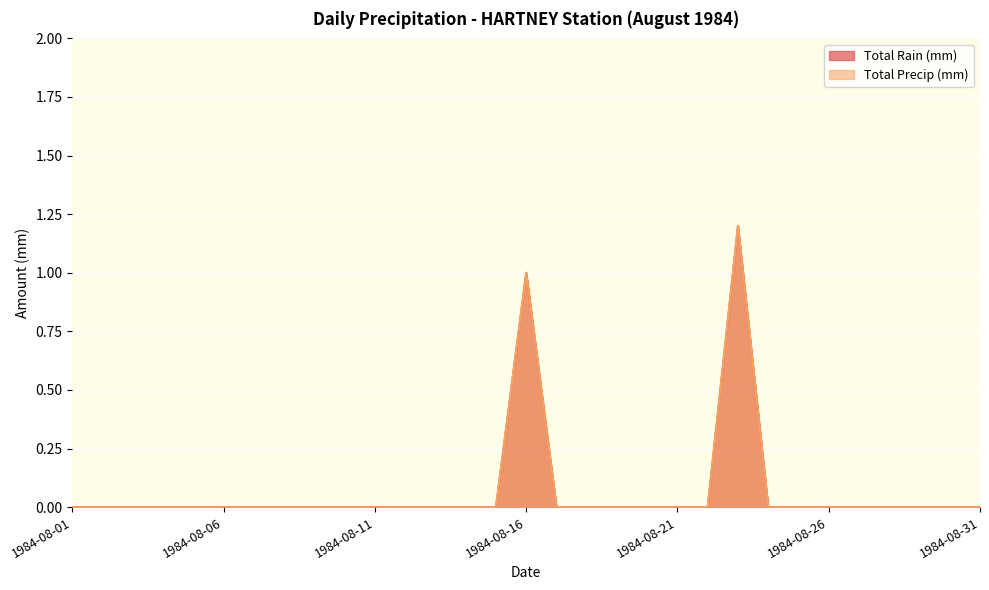

What are all the series names shown in the legend?

Total Rain (mm), Total Precip (mm)